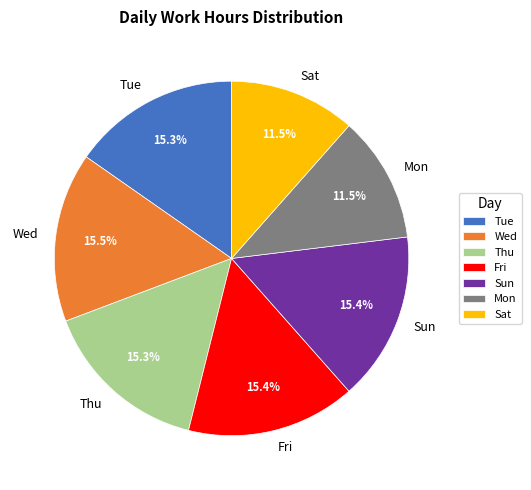

Is there a majority slice in this chart?

No